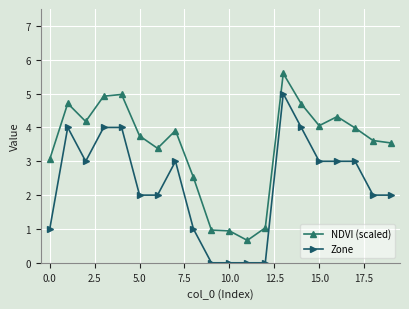

How many Zone values are between 1 and 4?

15